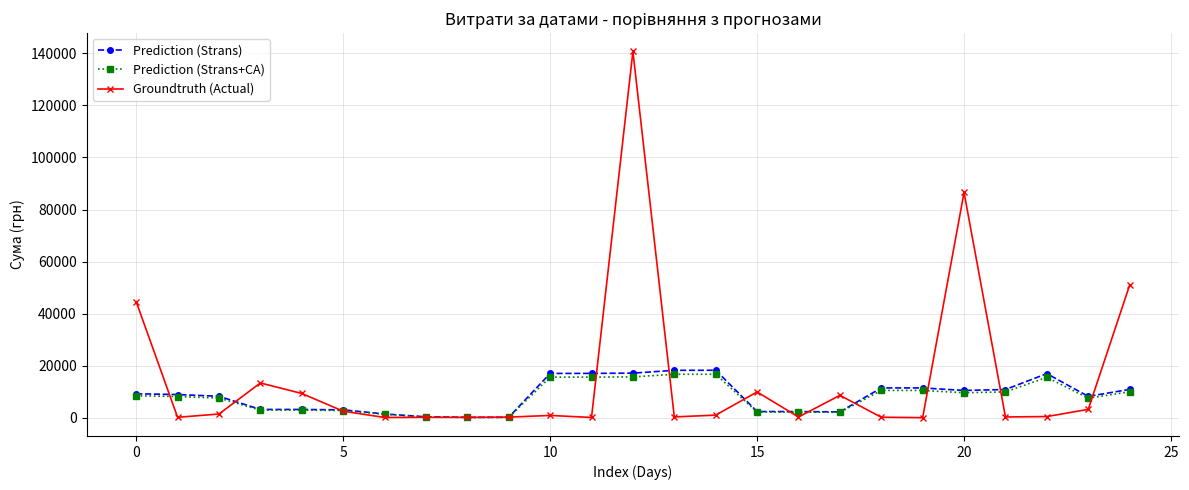

Which series has the largest total across all categories?

Groundtruth (Actual)